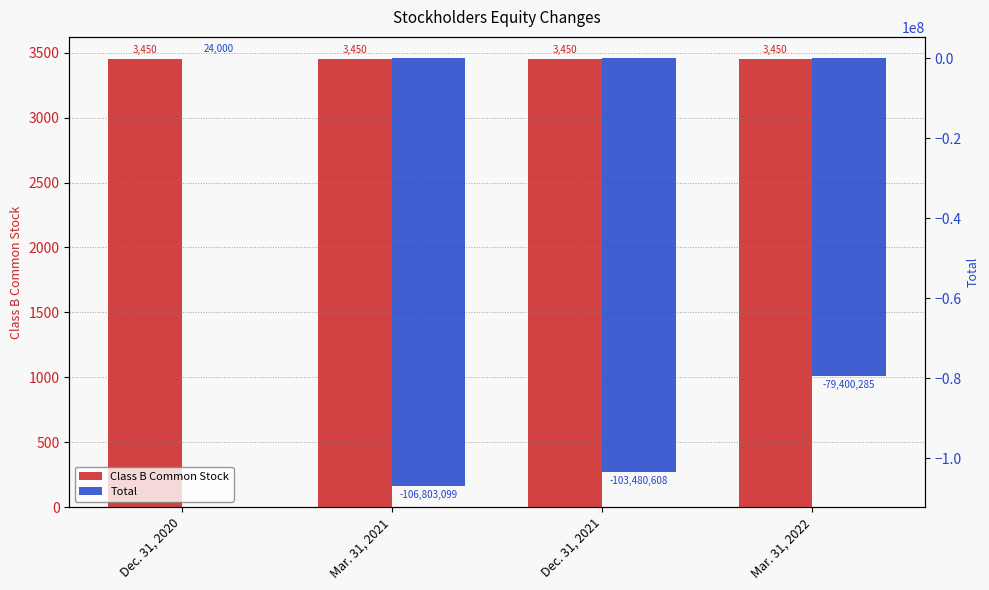

Which category has the highest value across all series?

Dec. 31, 2020